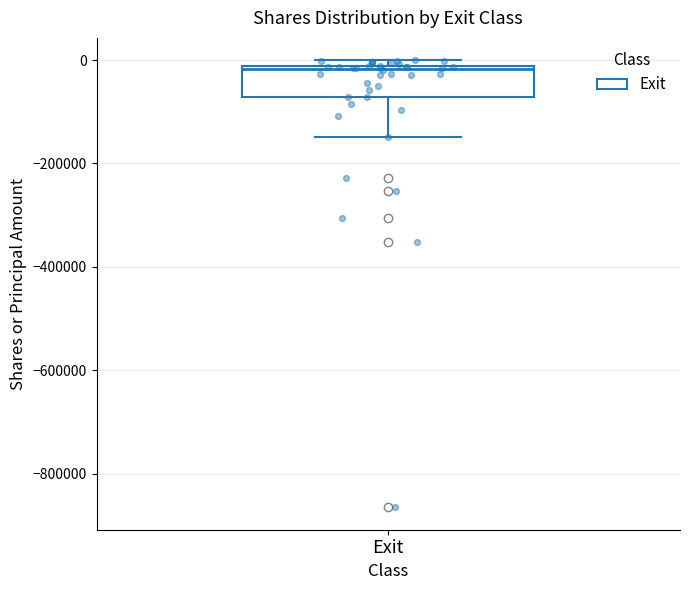

Transcribe this box plot: give where the median line is, the range the box spans, and where the two whiskers end, as read against the y-axis. The values are not printed on the chart, so give them approximately, as read against the axis.

median -20000 (just below the box's upper edge), box -80000 to -20000, whiskers -140000 to 0